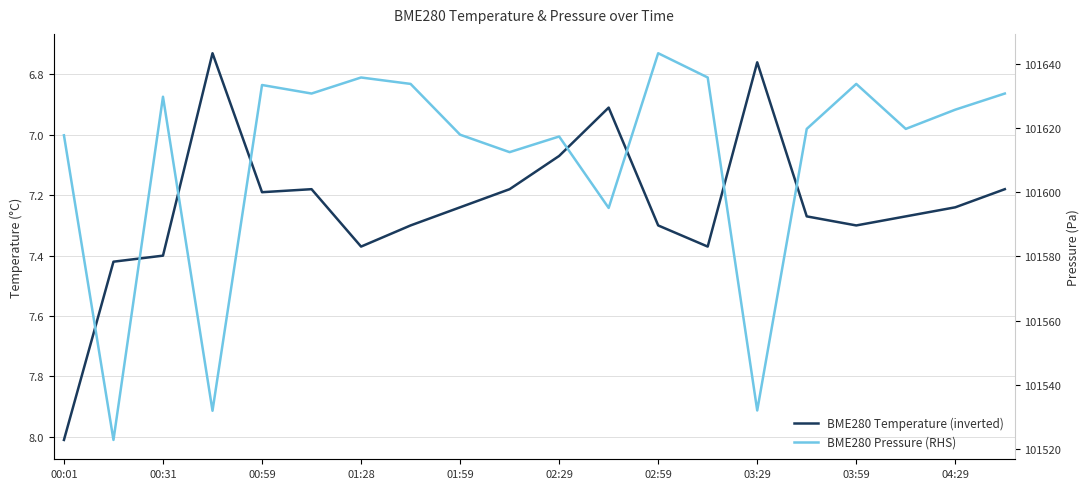

What is the maximum value shown in the chart?

101643.4